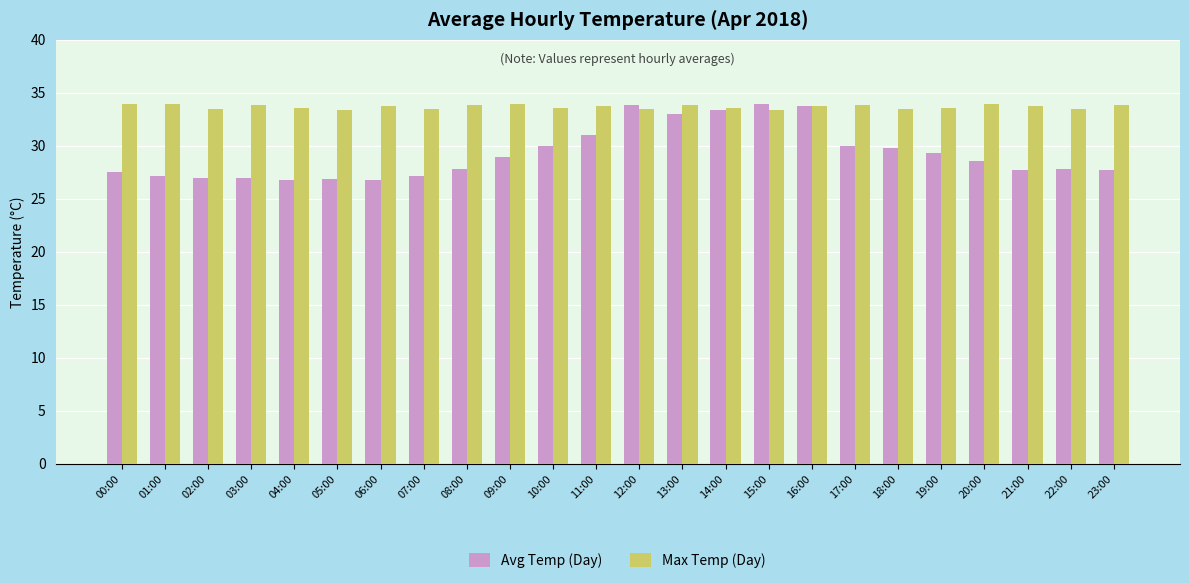

What is the minimum value shown in the chart?

26.8